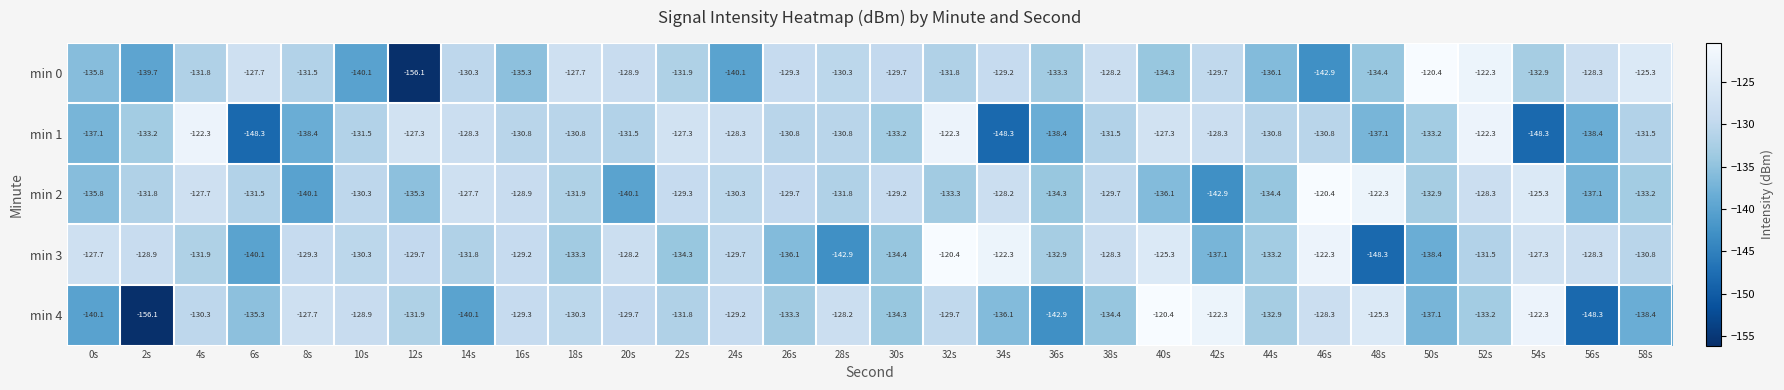

Which series has the largest total across all categories?

min 3